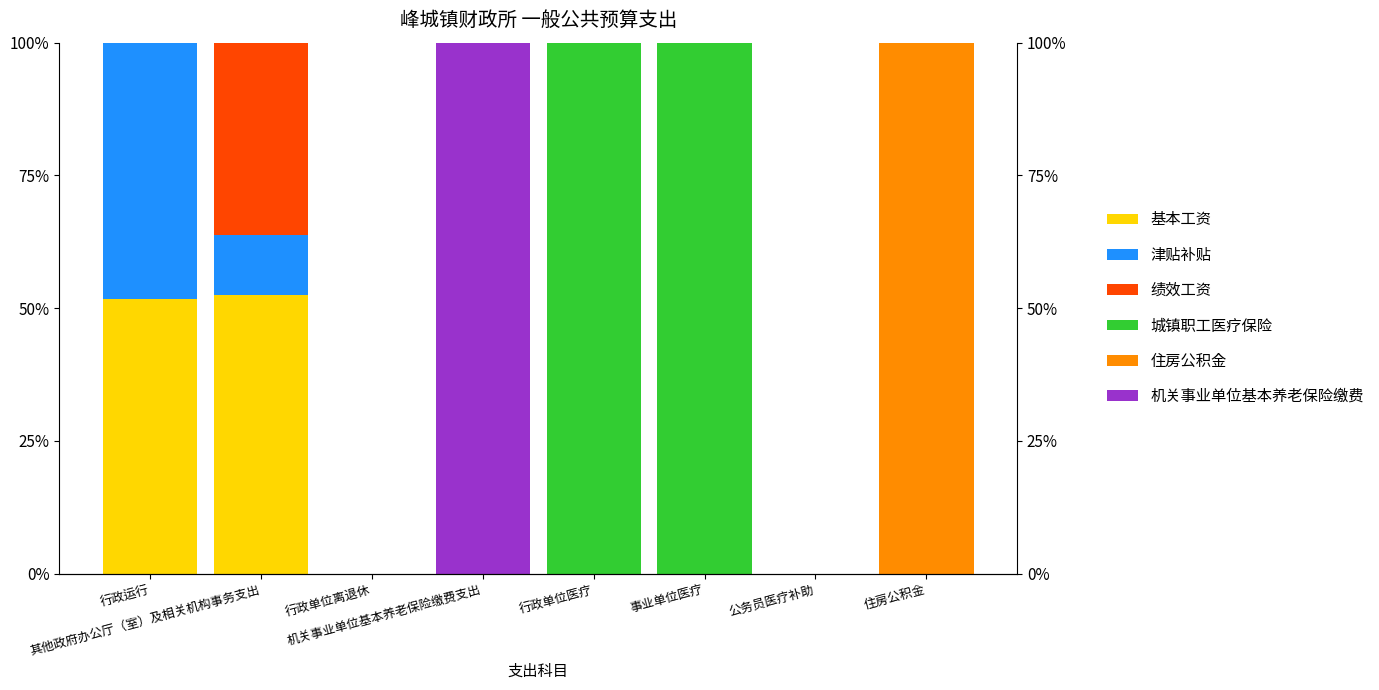

List the series in order of their peak value, lowest first.

绩效工资, 津贴补贴, 基本工资, 城镇职工医疗保险, 住房公积金, 机关事业单位基本养老保险缴费